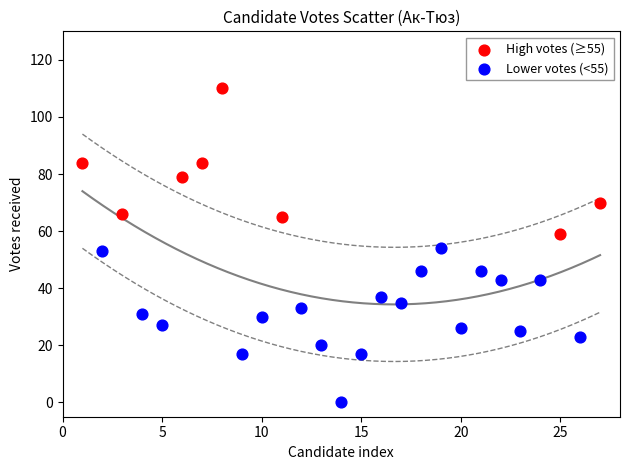

What are all the series names shown in the legend?

High votes (≥55), Lower votes (<55)